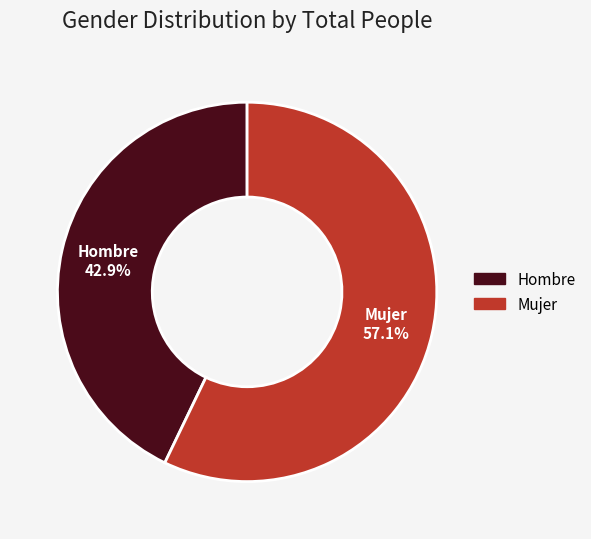

To the nearest percent, what portion does Hombre represent?

43%